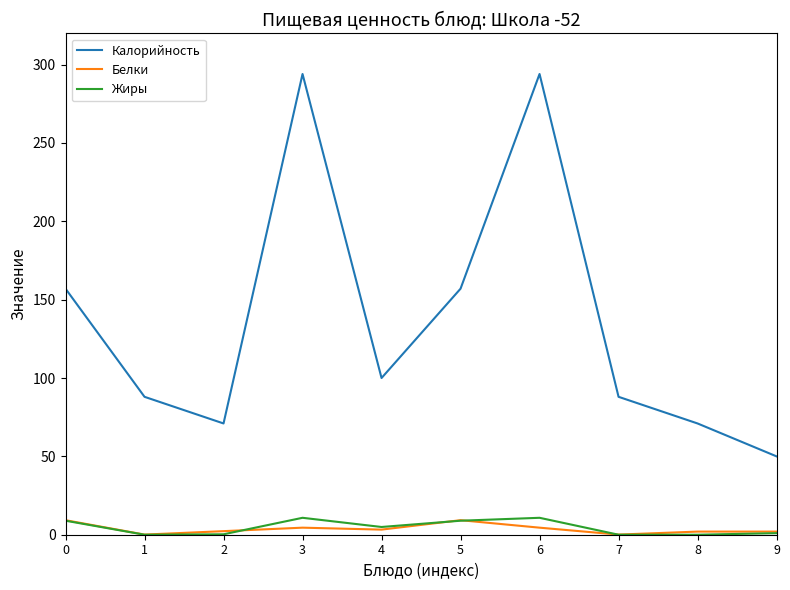

After their last crossing, which series has the higher values: Жиры or Белки?

Белки